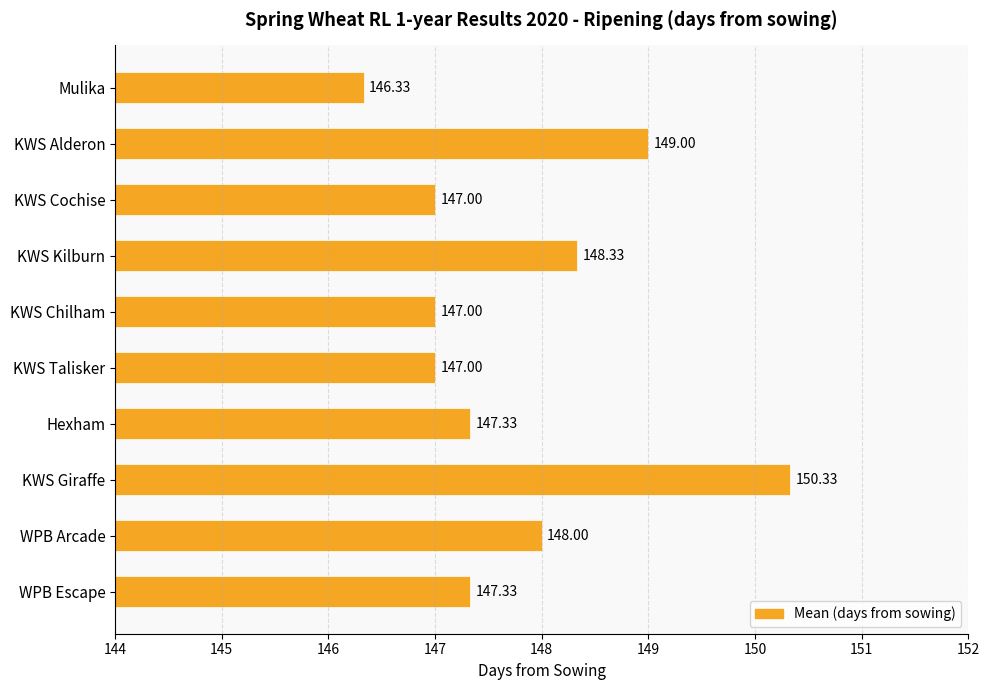

Which has a higher value, Mulika or KWS Chilham?

KWS Chilham